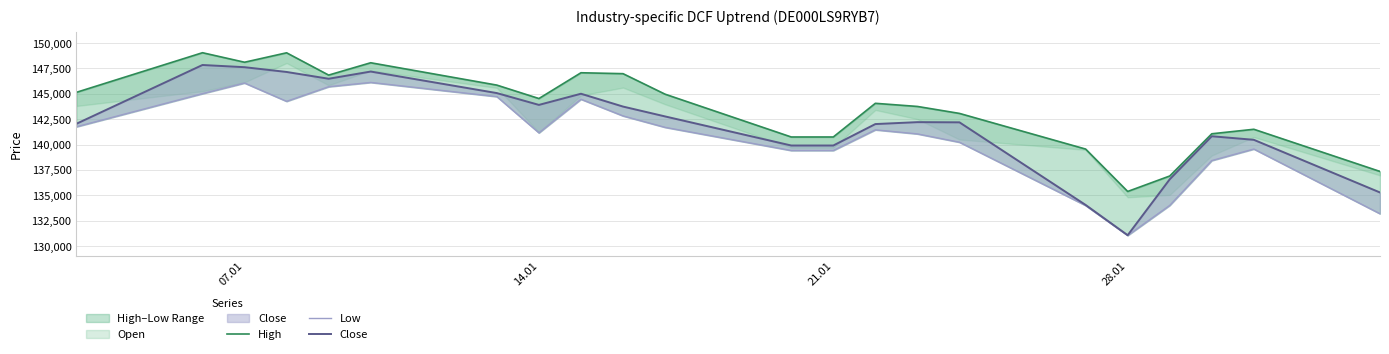

At how many categories does at least one series exceed 134033?

22